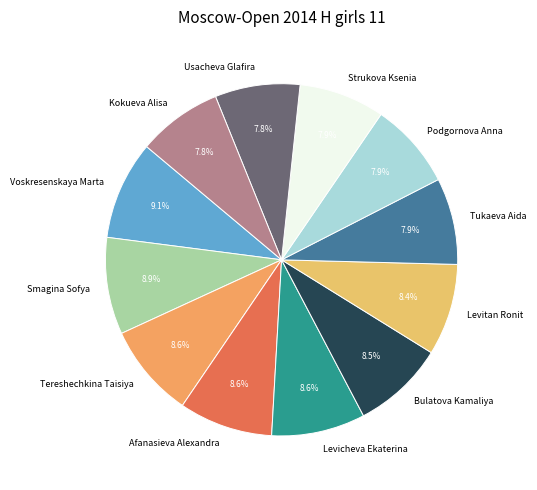

Is Strukova Ksenia the majority of the pie?

No